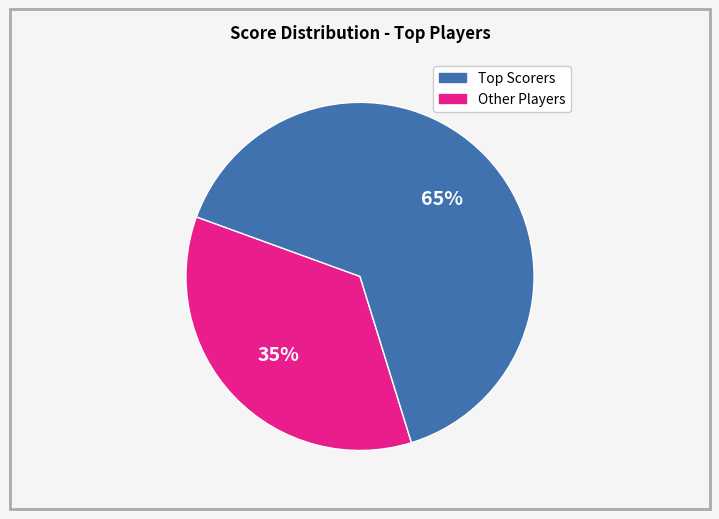

Is there any slice that represents more than half of the pie?

Yes